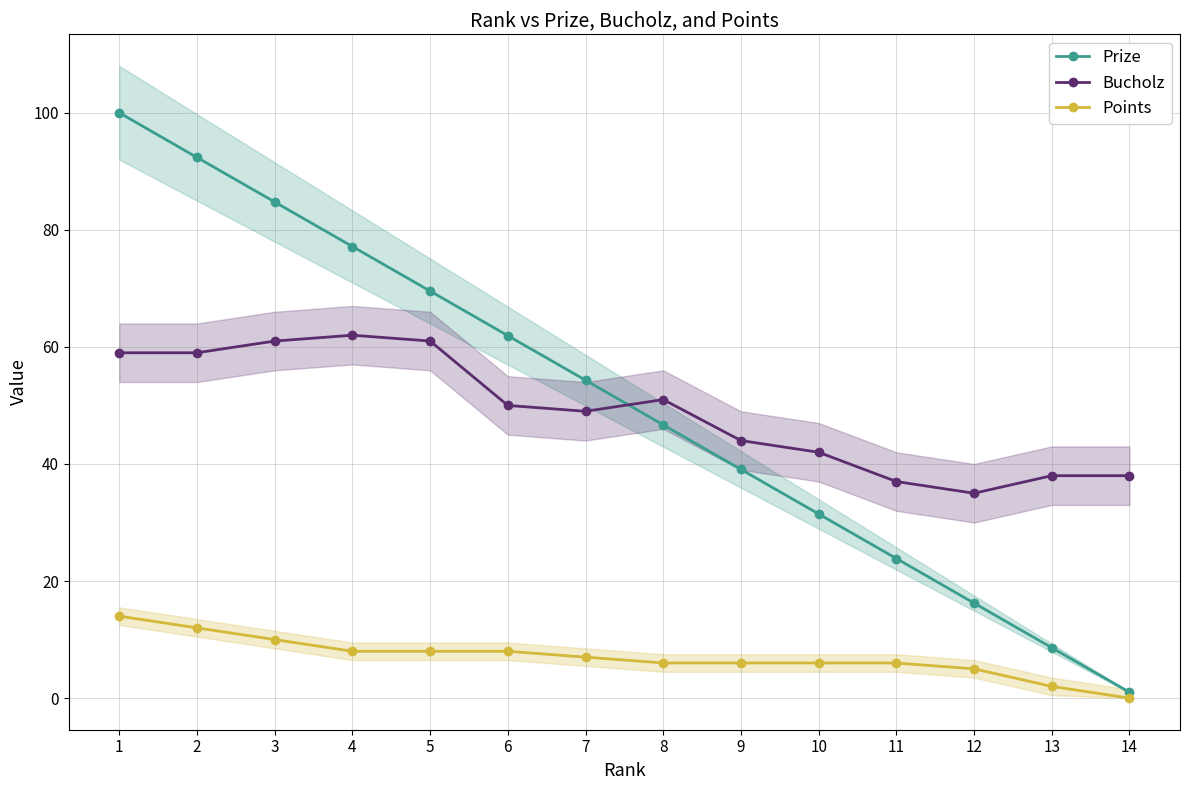

List the labels in order of Bucholz value, largest first.

4, 3, 5, 1, 2, 8, 6, 7, 9, 10, 13, 14, 11, 12